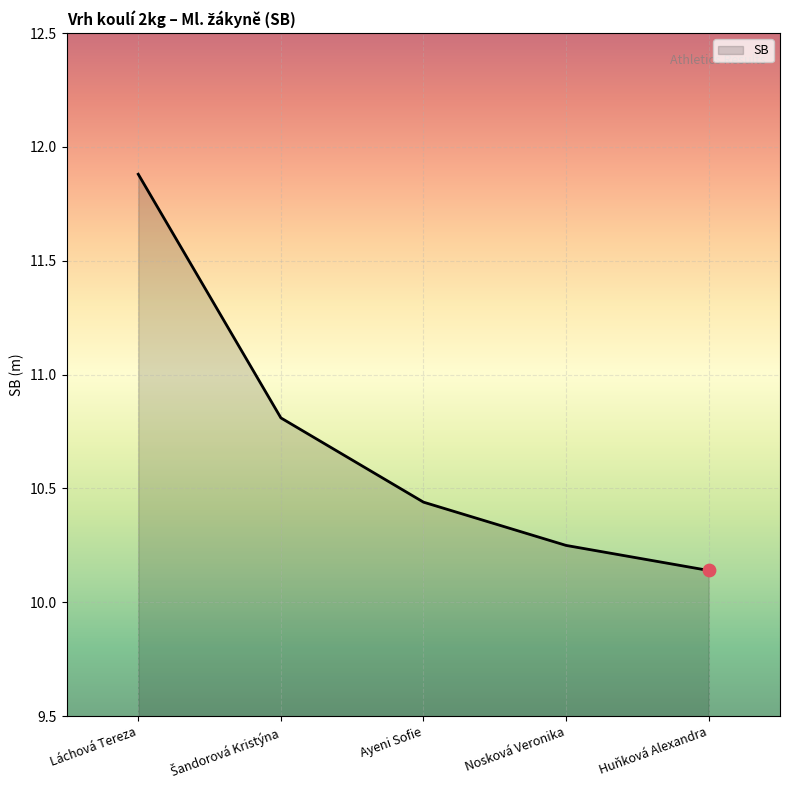

Which has a higher value, Huňková Alexandra or Nosková Veronika?

Nosková Veronika